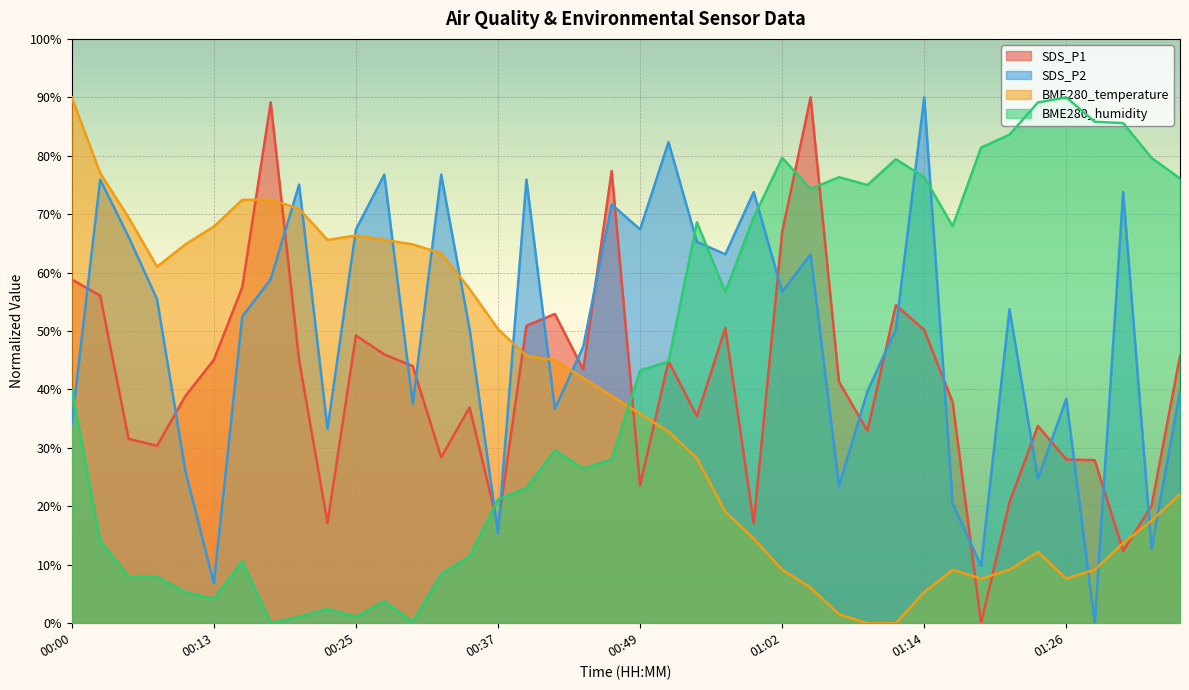

What is the difference between the SDS_P2 values at 00:32 and 00:54?

11.5